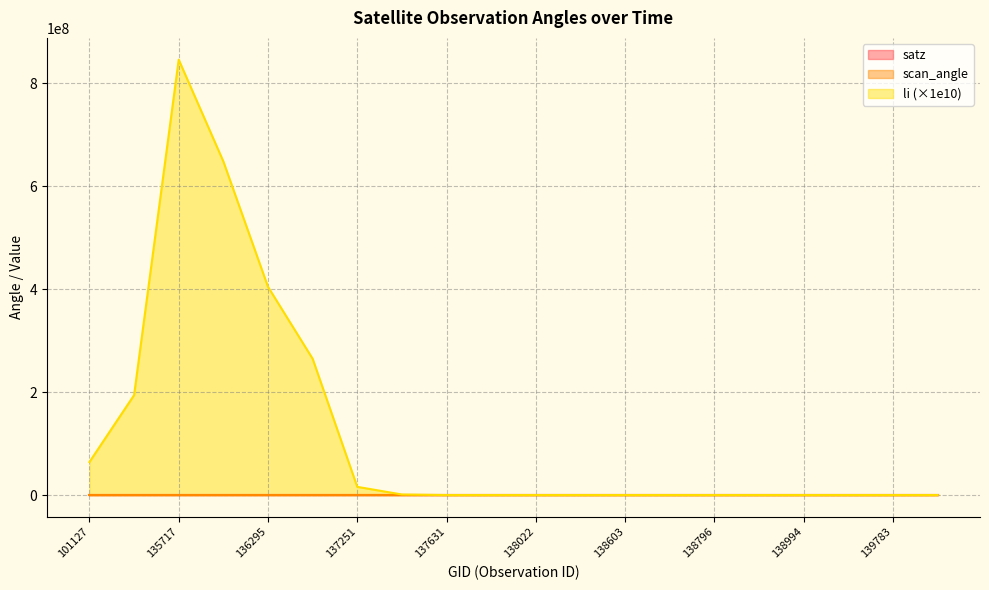

Read the satz value at 139009.

34.9